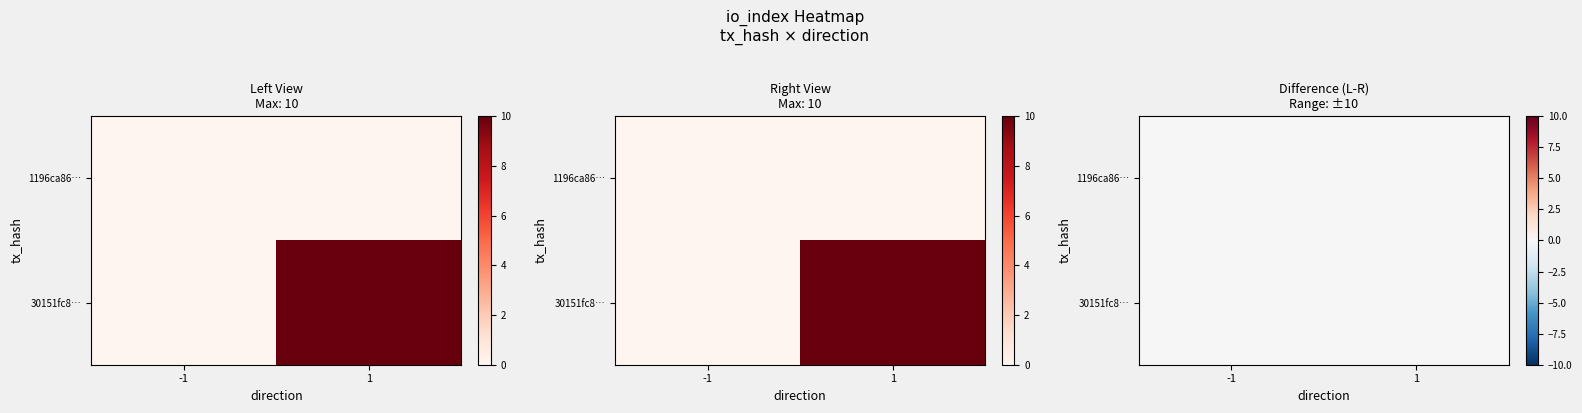

Is it true that 1196ca86a901fba12901c3f5733ae622de3a7cb equals 0 at io_index?

False